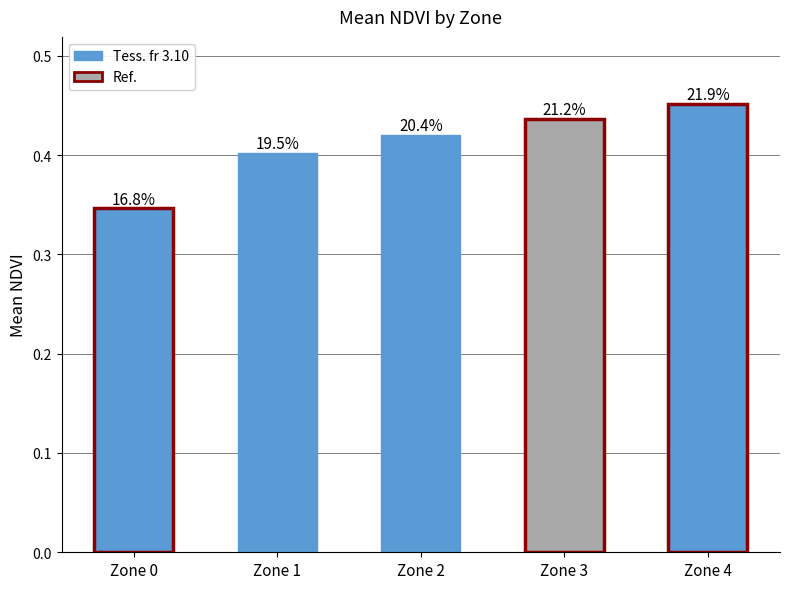

The chart shows a value of 0.7 at Zone 3. True or false?

False